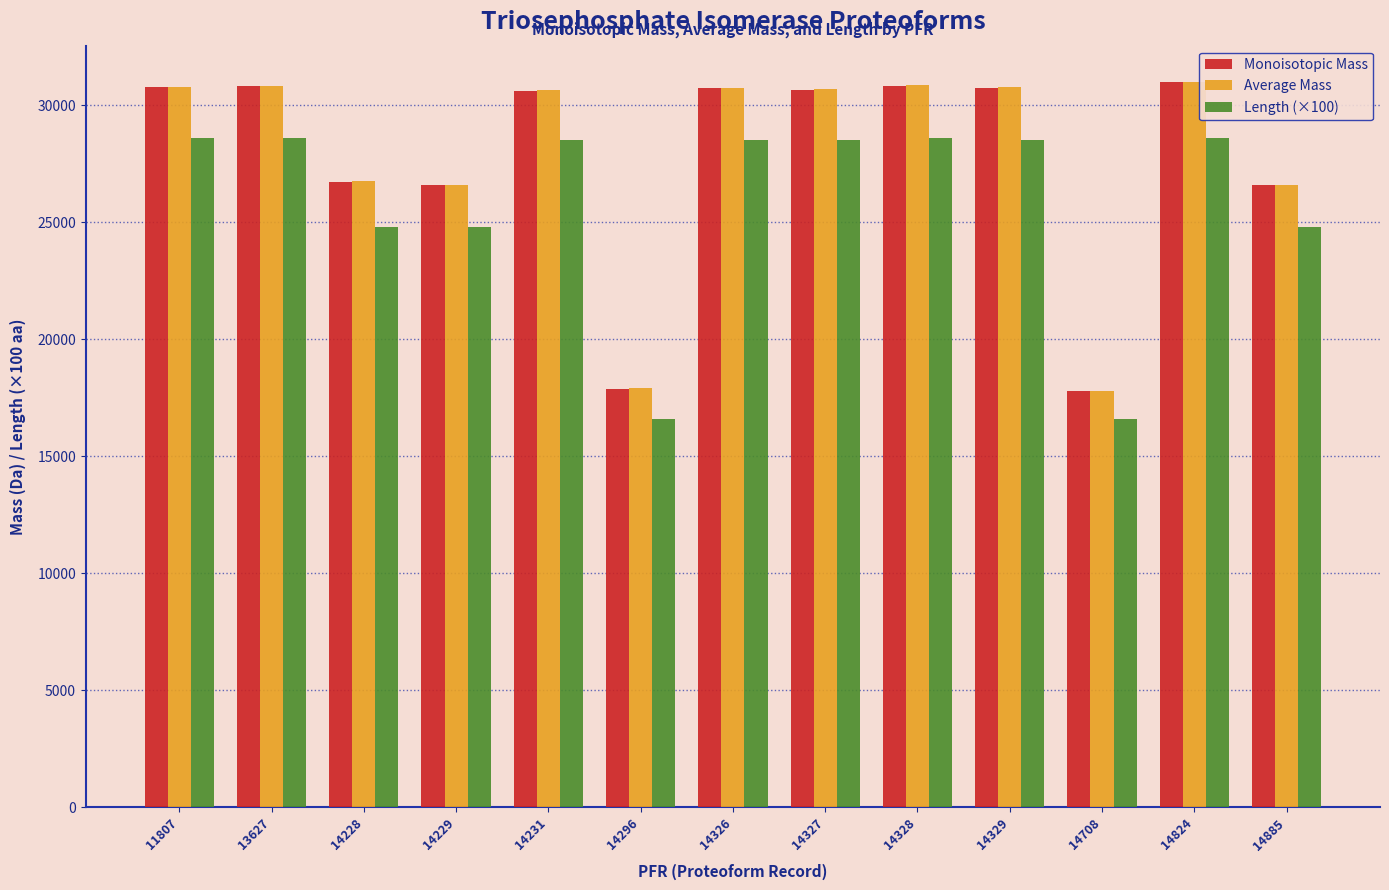

What is the difference between the highest and lowest values at 14296?

1301.3